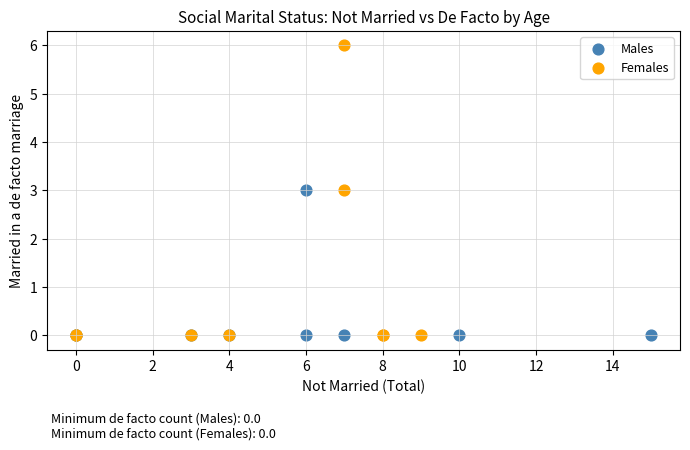

Which series reaches the maximum Y coordinate?

Females